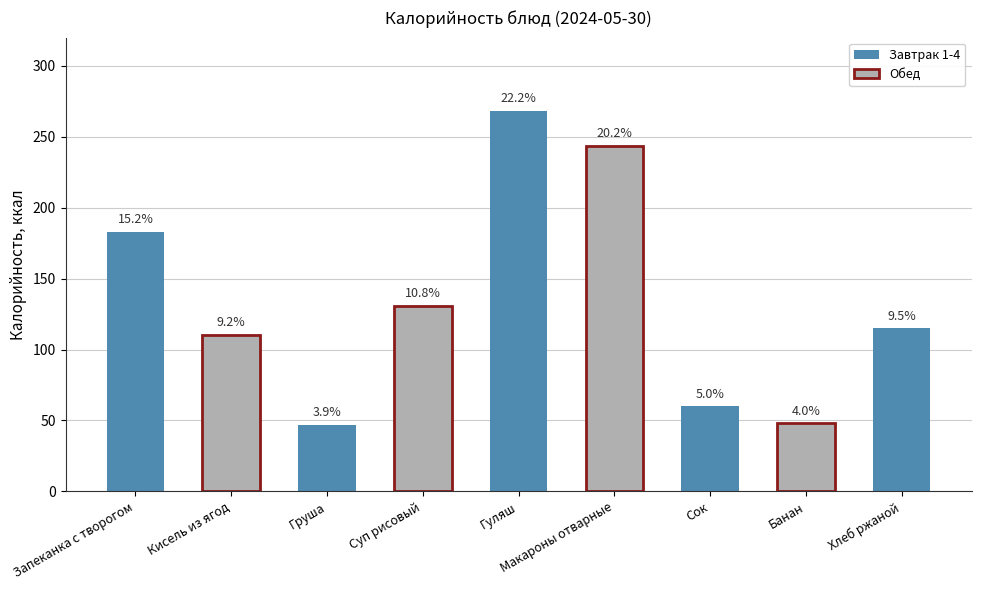

Where is the data nearest to the value 157?

Запеканка с творогом